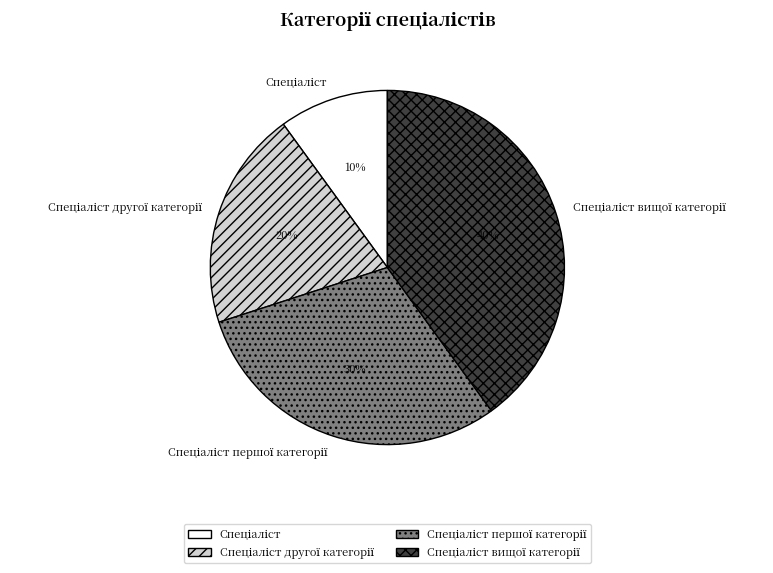

Count the number of slices in the pie.

4